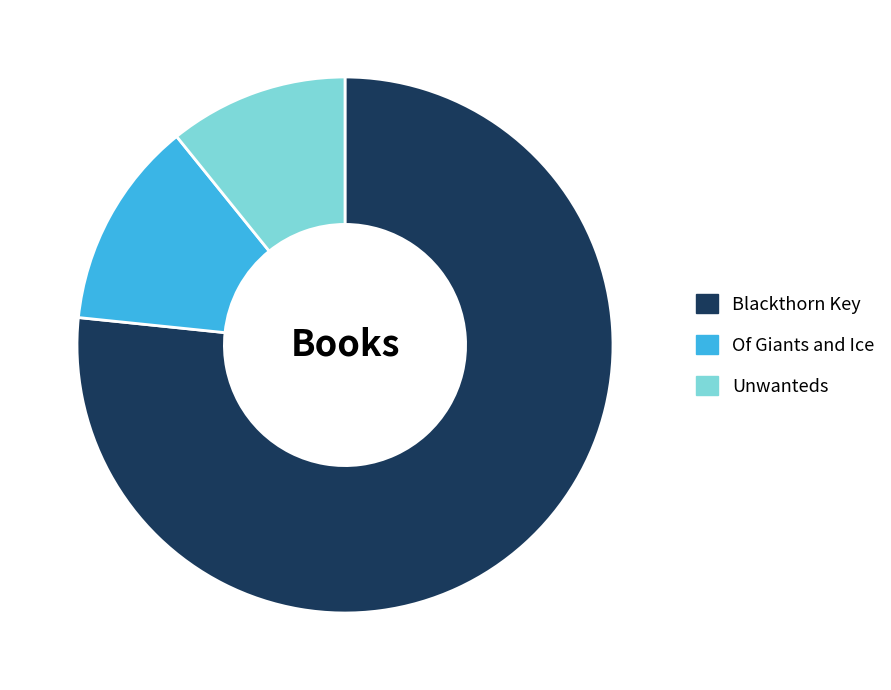

Does Of Giants and Ice account for over 50% of the chart?

No